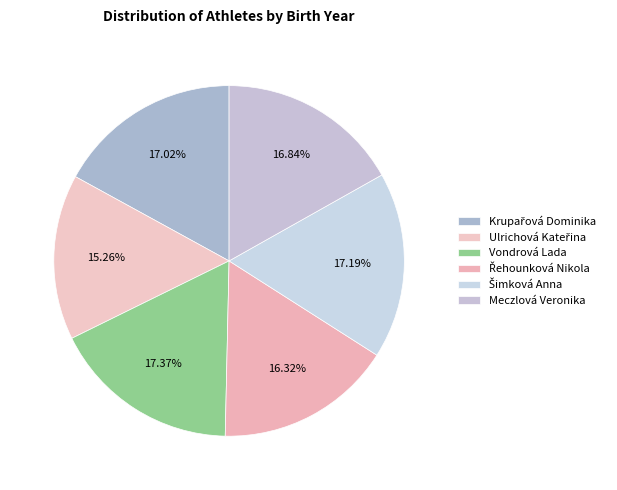

Which slice is the largest?

Vondrová Lada